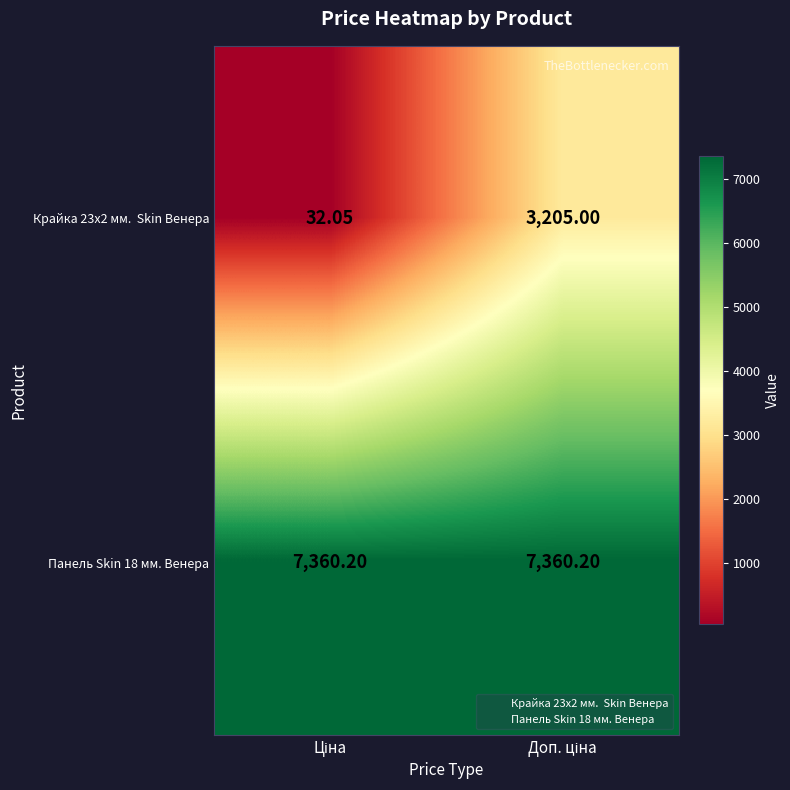

Which series has the largest total across all categories?

Панель Skin 18 мм. Венера